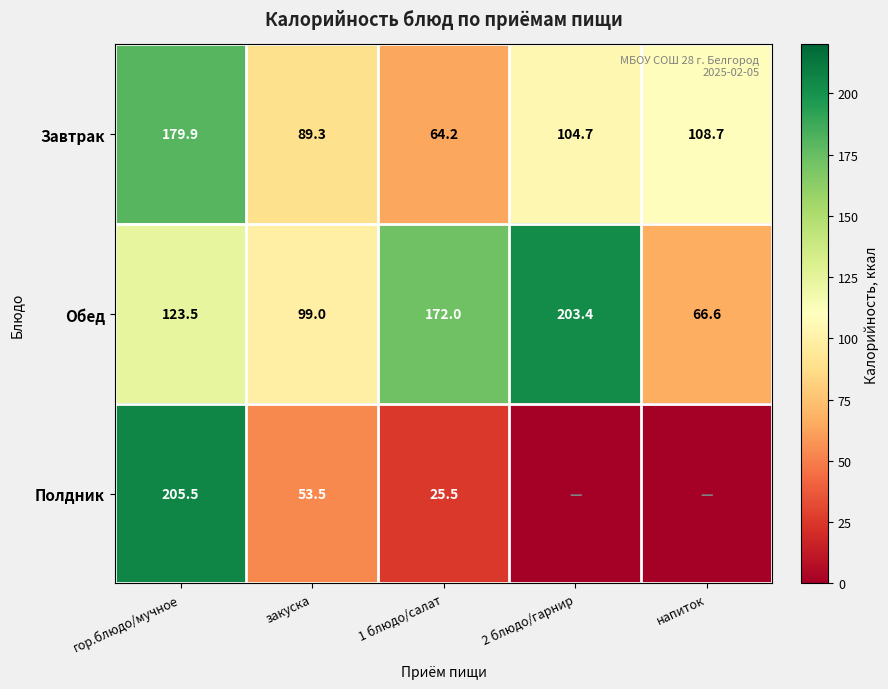

The Завтрак series shows 73.9 at гор.блюдо/мучное. True or false?

False